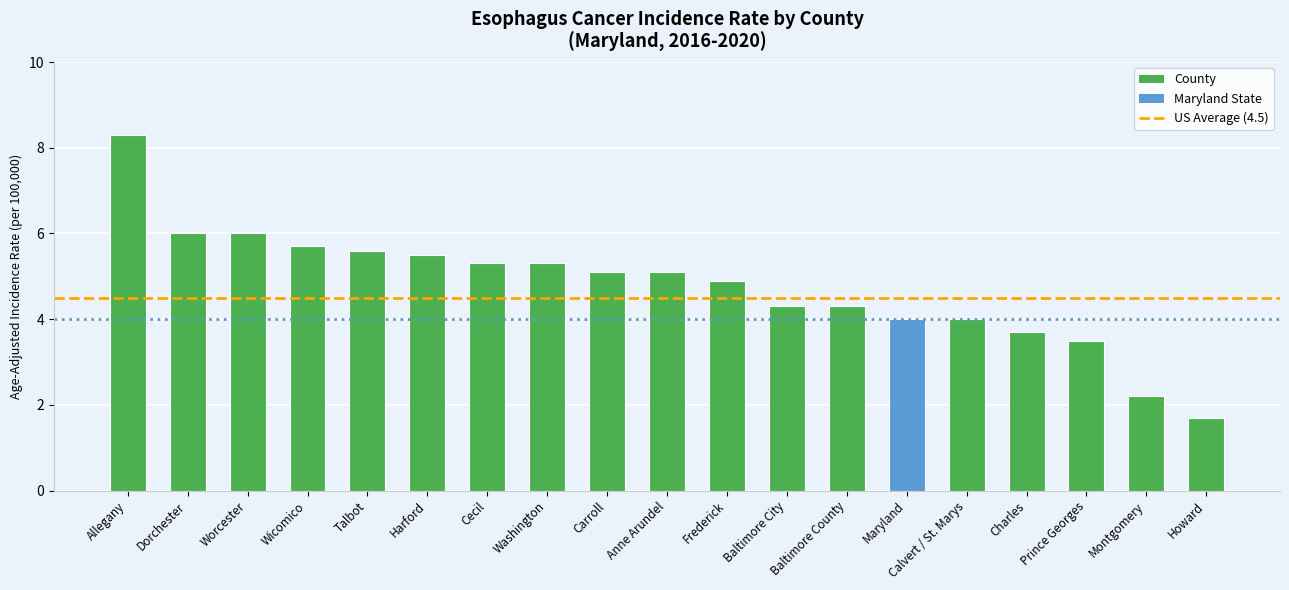

How many series are shown in this chart?

1